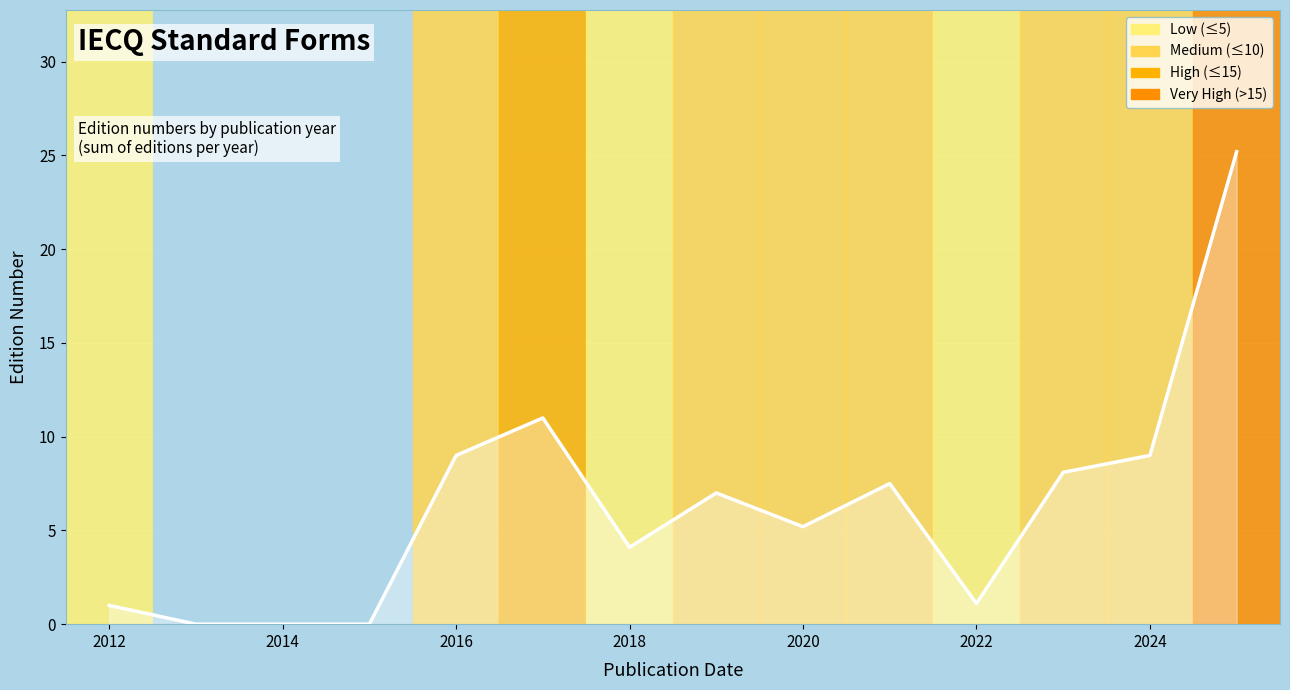

What is the average value?

6.3